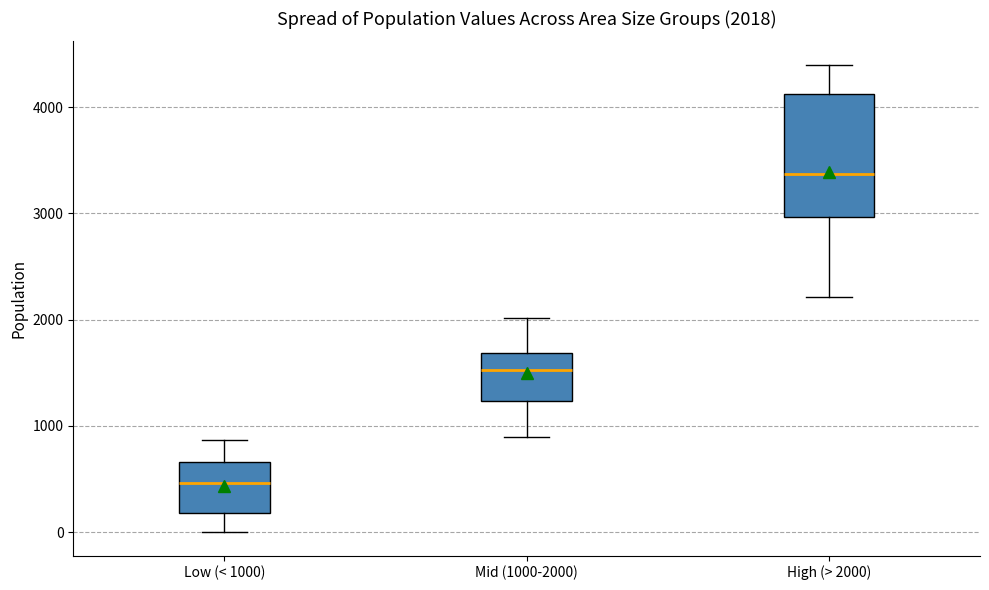

Comparing the boxes themselves (not the whiskers), which one is the tallest?

High (> 2000)